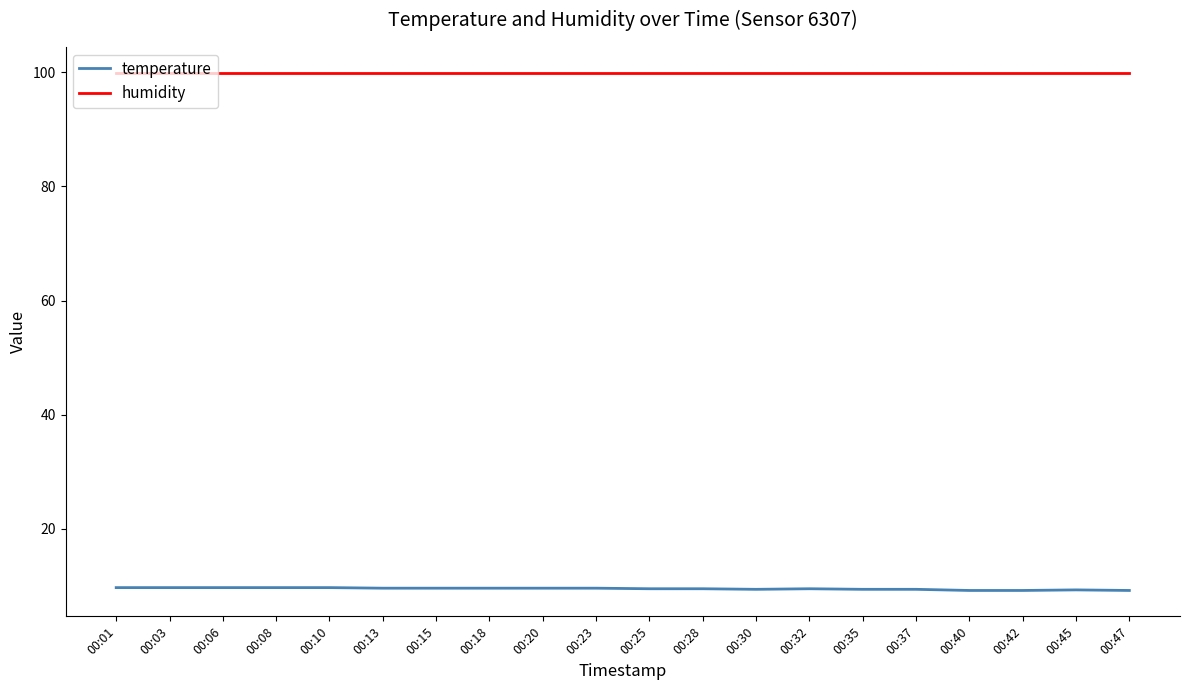

True or false: temperature and humidity intersect in this chart.

False